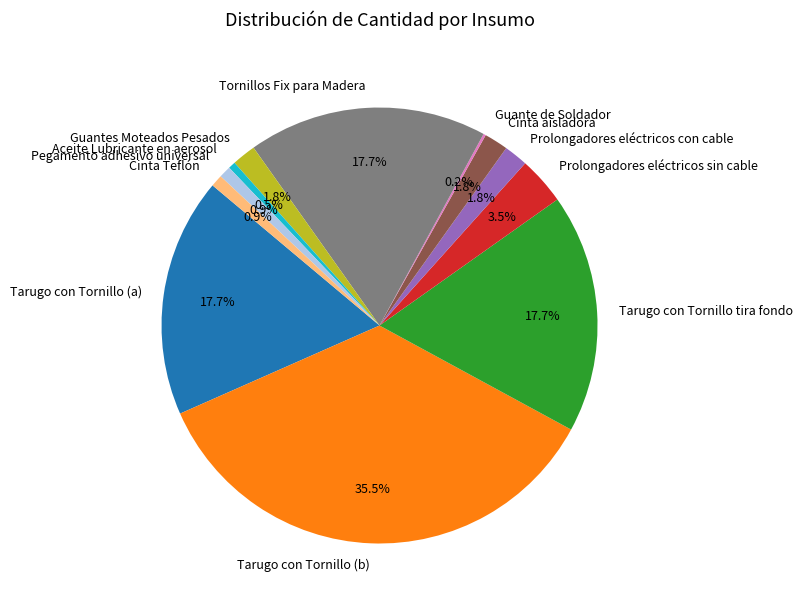

How much of the chart is everything except Prolongadores eléctricos sin cable?

96.5%